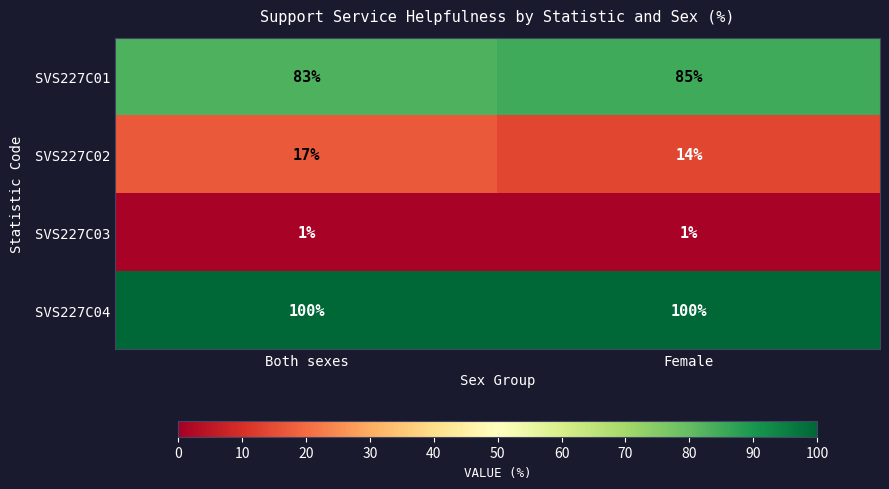

Which series has the largest range (max minus min)?

SVS227C02